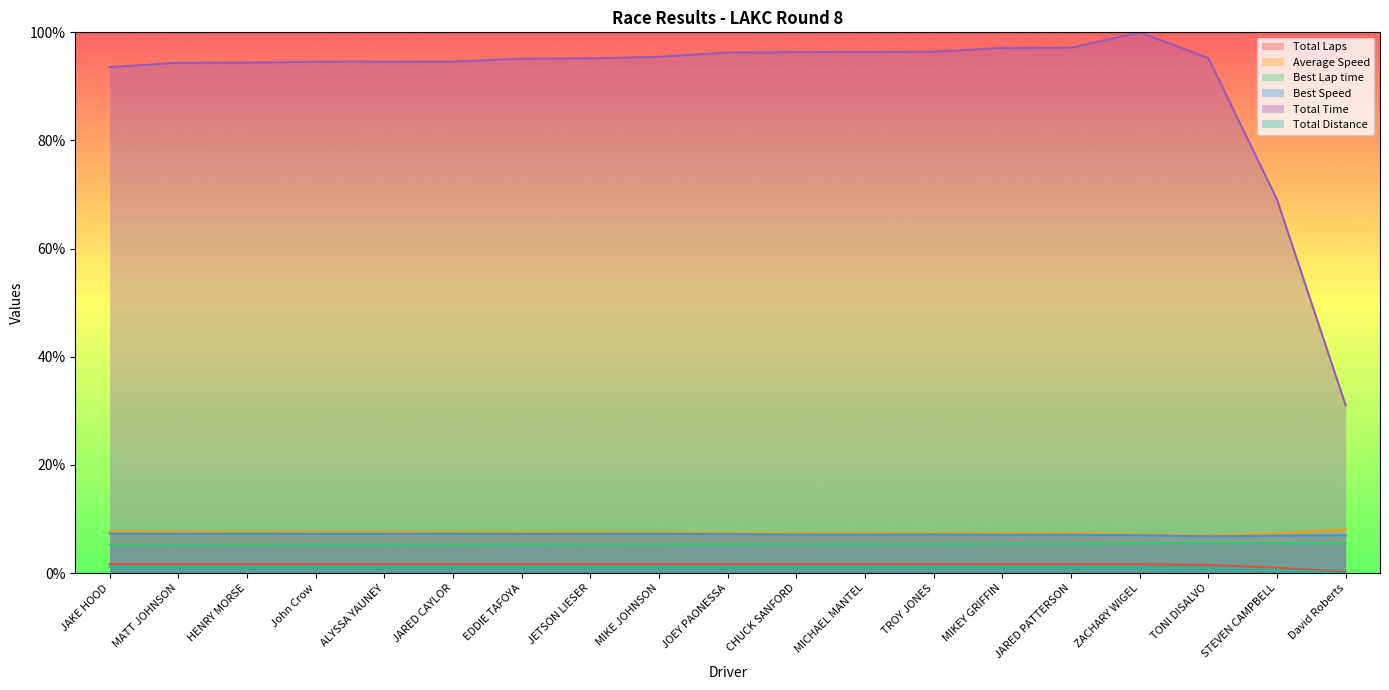

At how many categories does at least one series exceed 15?

19